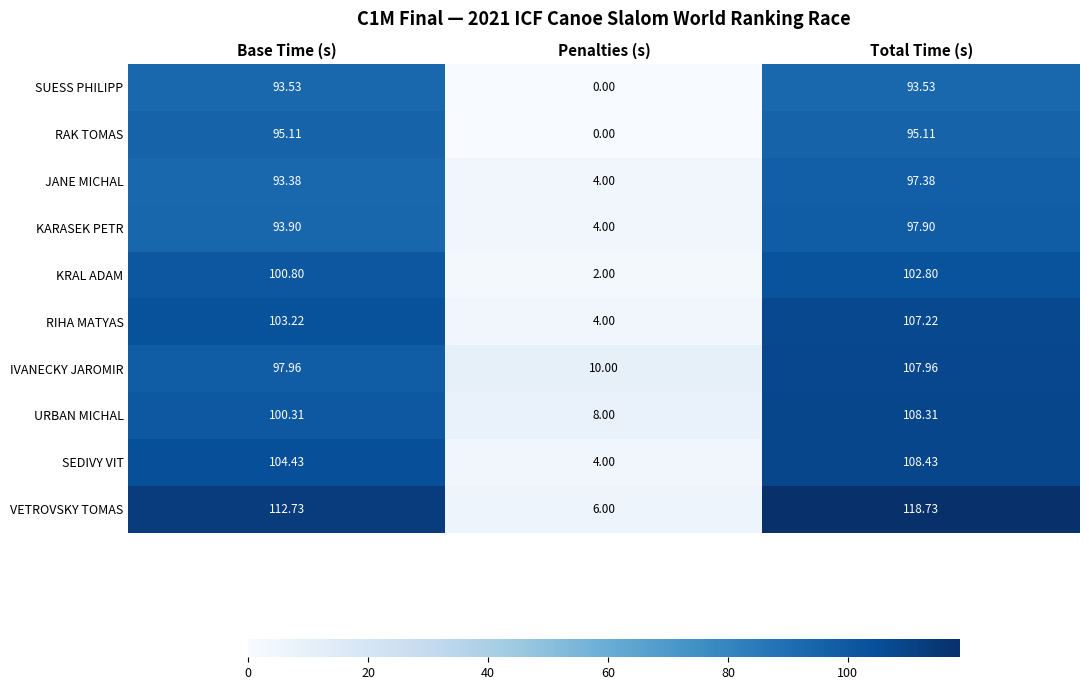

At which label does KARASEK PETR reach its minimum?

Penalties (s)